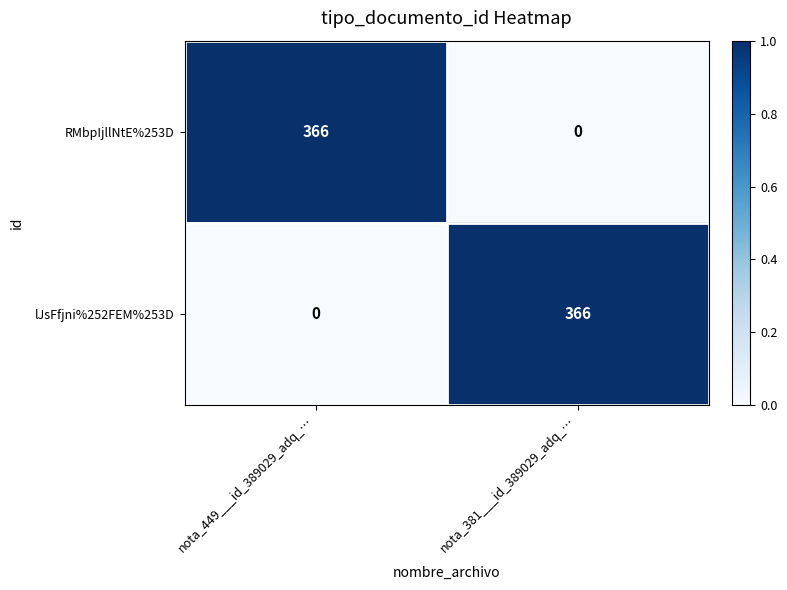

What is the maximum value shown in the chart?

366